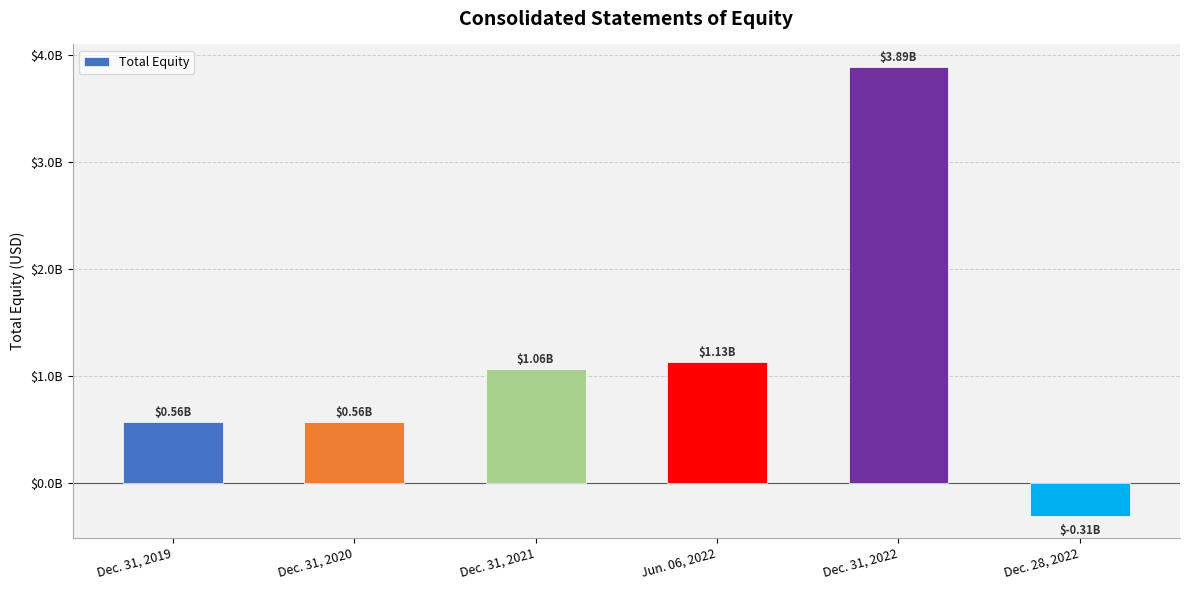

Reading right to left, extract all data points from this chart.

Dec. 28, 2022=-307691000	Dec. 31, 2022=3886595000	Jun. 06, 2022=1127929000	Dec. 31, 2021=1063143000	Dec. 31, 2020=562397000	Dec. 31, 2019=563611000